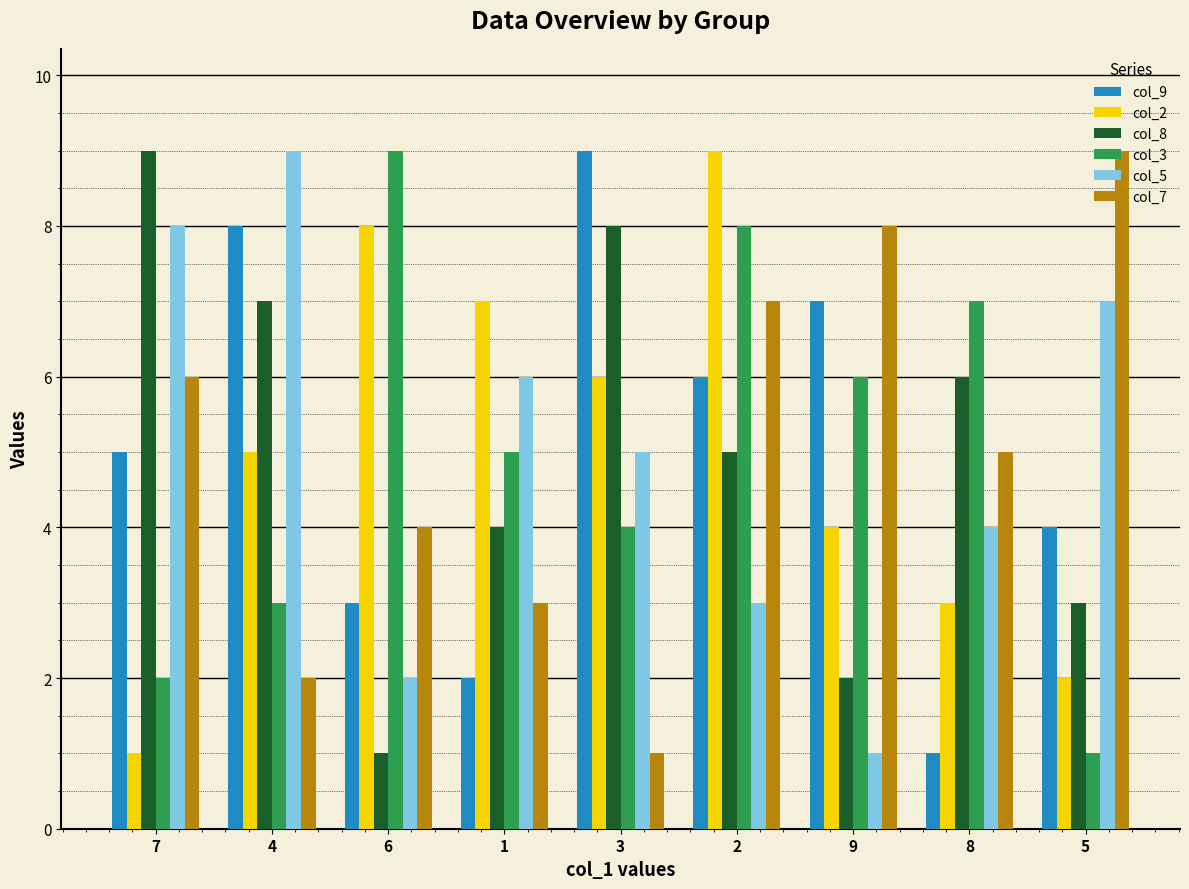

What is the label of the 6th bar from the right?

1